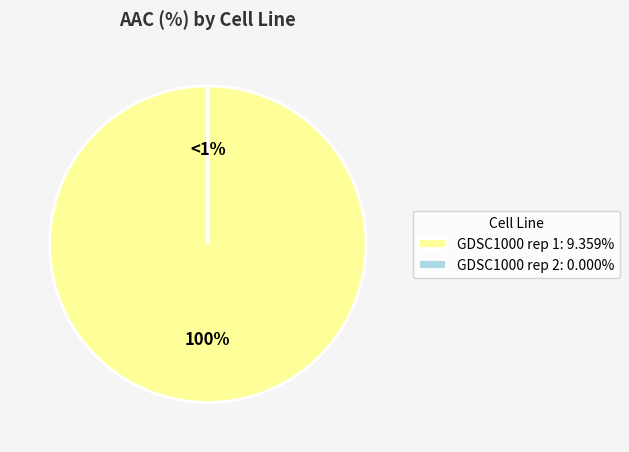

To the nearest percent, what is the difference between the GDSC1000 rep 2 and GDSC1000 rep 1 slice percentages?

100%